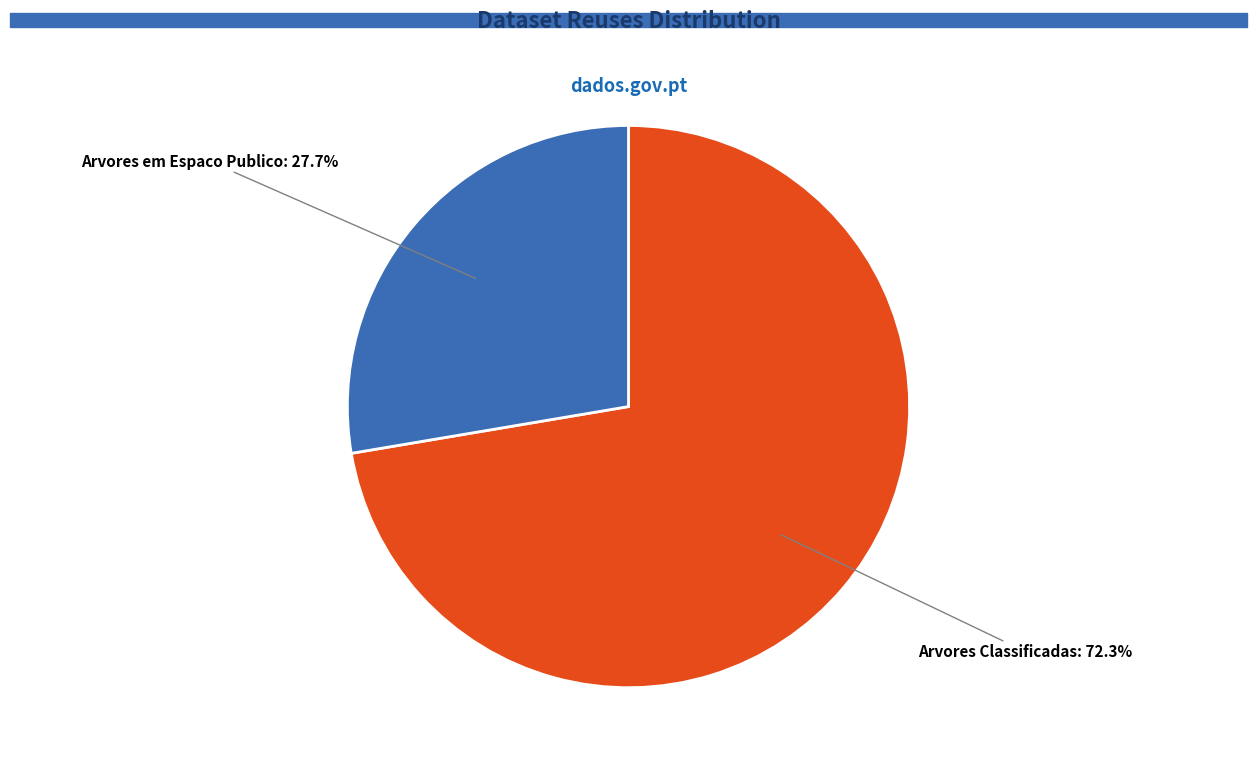

Does any single category account for the majority?

Yes